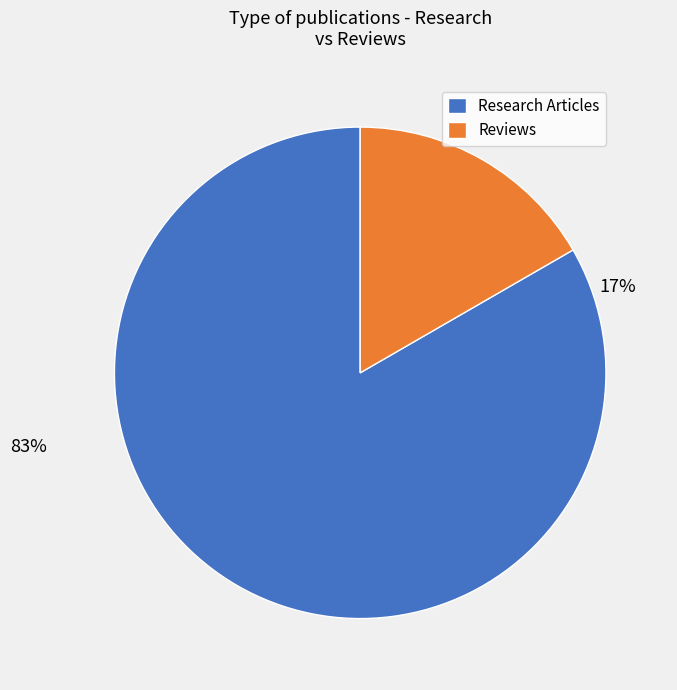

Does From Substrate to Fragments to Inhibitor account for over 50% of the chart?

No